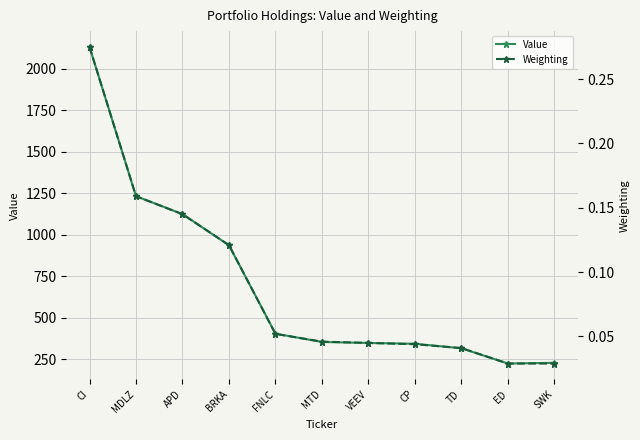

What are all the series names shown in the legend?

Value, Weighting